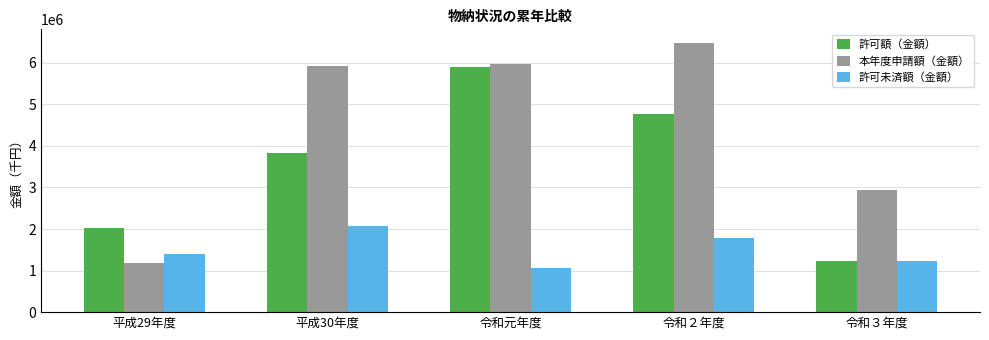

How many series are shown in this chart?

3